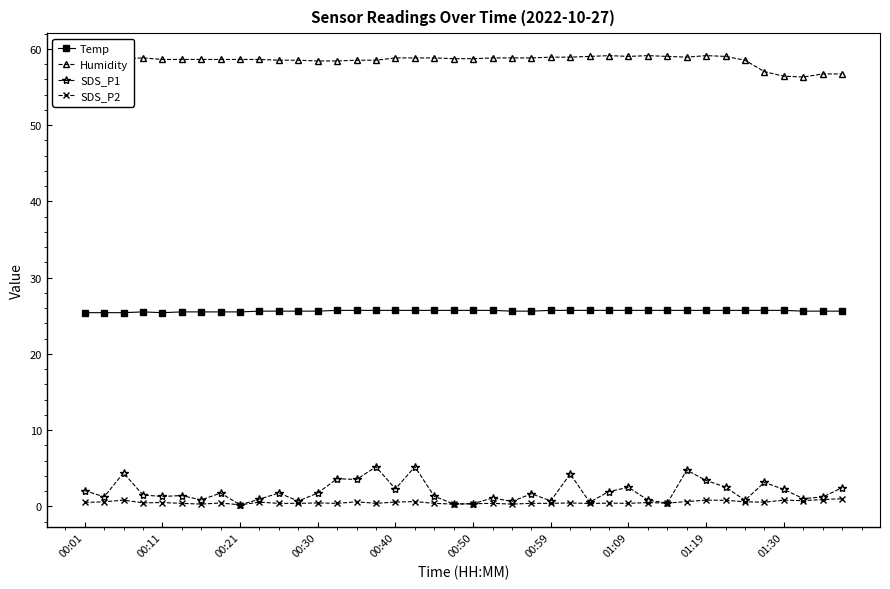

Does the chart display data point markers on the line(s)?

Yes